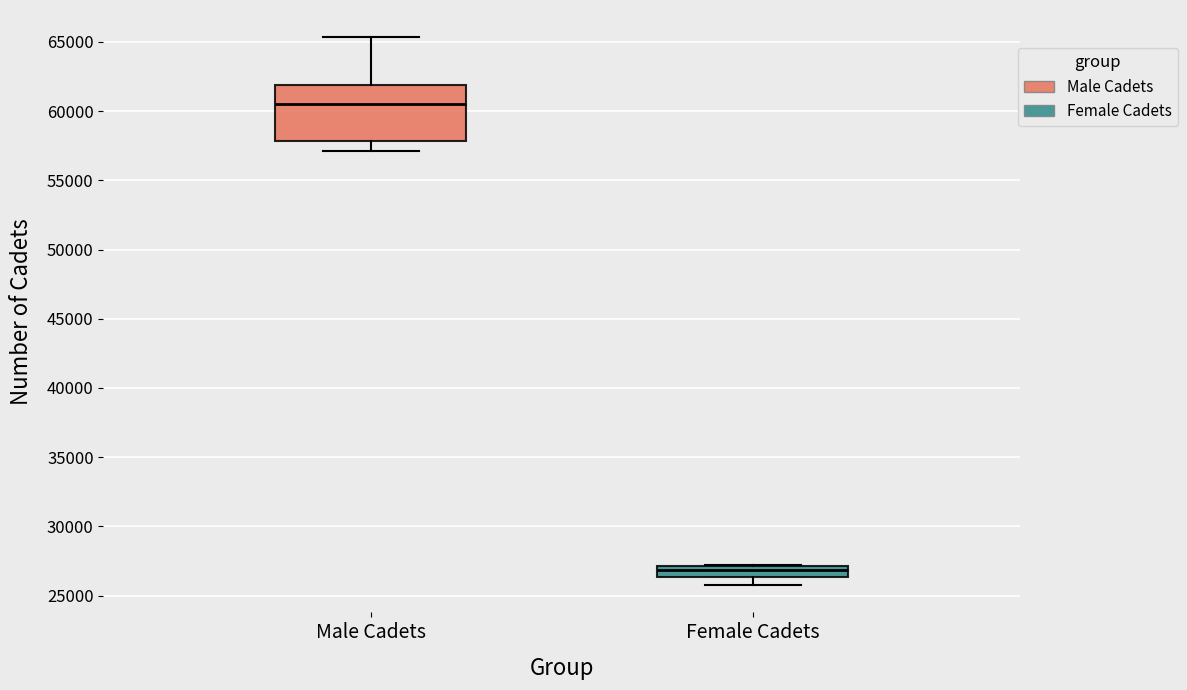

Which box is the tallest, from its lower edge to its upper edge?

Male Cadets